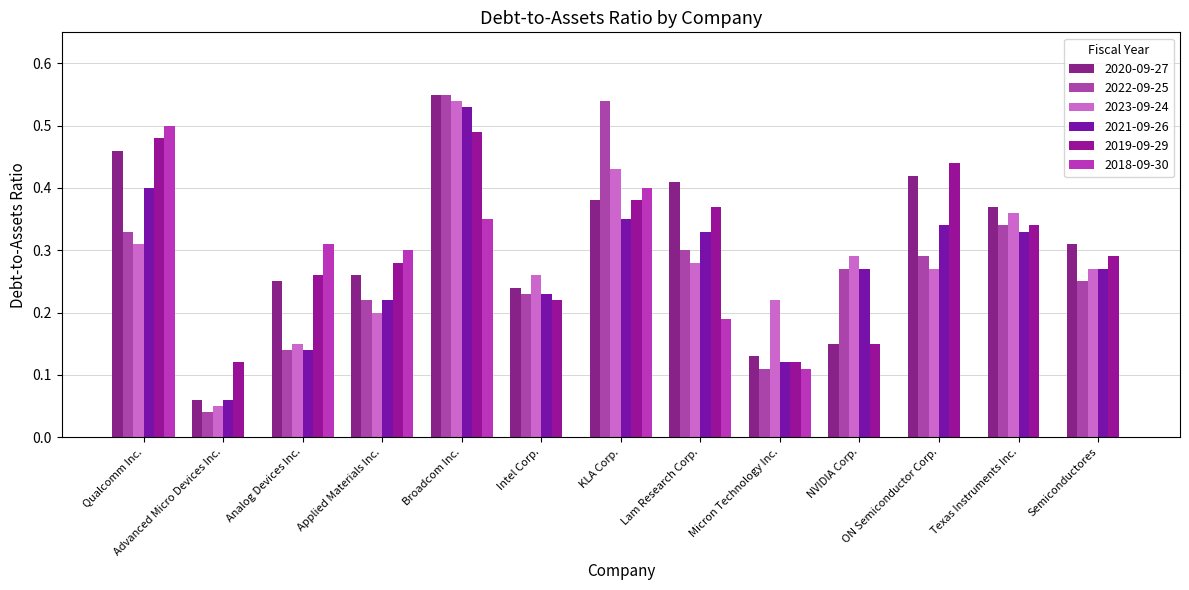

The value of 2020-09-27 at Broadcom Inc. is 0.6. True or false?

True